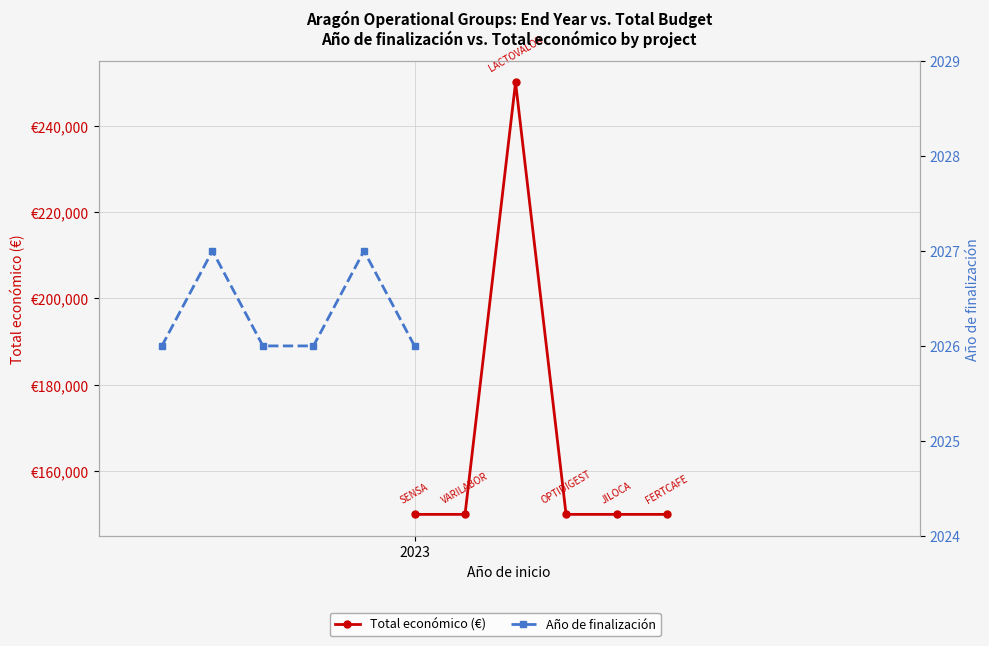

True or false: Total económico (€) has a value of 150000 at 2023.

True